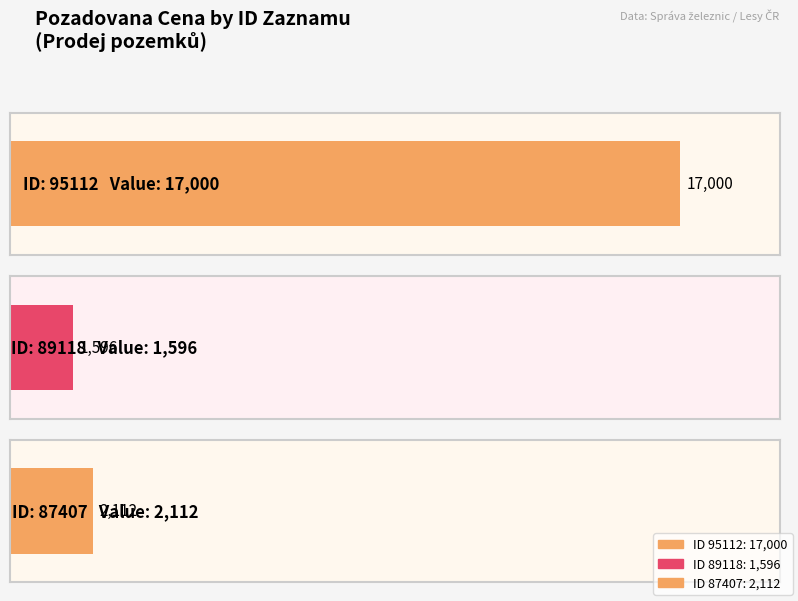

Between 95112 and 89118, which is larger?

95112